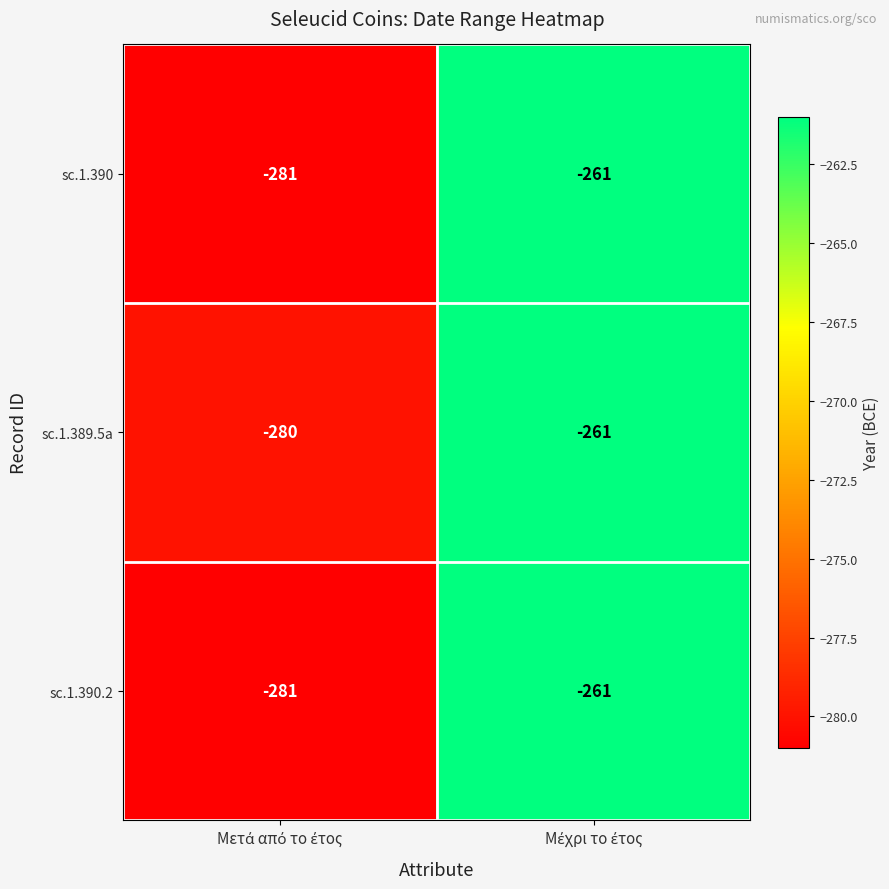

What is the maximum value shown in the chart?

-261